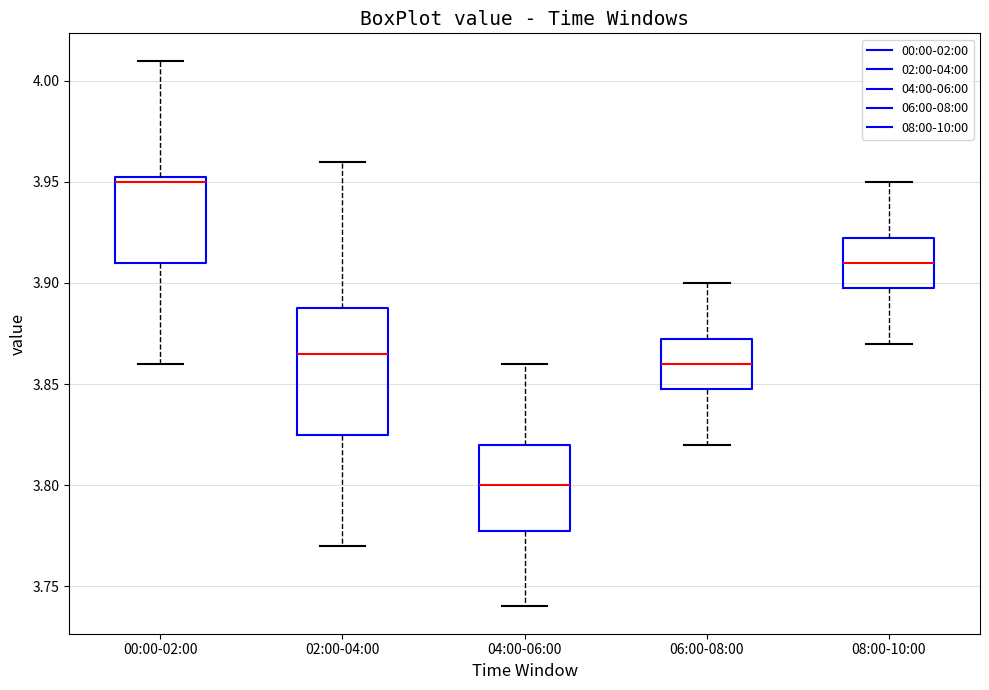

Reading left to right, read every box against the y-axis: the position of its median line, the range the box covers, and the ends of its whiskers. The values are not printed on the chart, so give them approximately, as read against the axis.

00:00-02:00: median 3.950, box 3.910 to 3.955, whiskers 3.860 to 4.010
02:00-04:00: median 3.865, box 3.825 to 3.890, whiskers 3.770 to 3.960
04:00-06:00: median 3.800, box 3.780 to 3.820, whiskers 3.740 to 3.860
06:00-08:00: median 3.860, box 3.850 to 3.875, whiskers 3.820 to 3.900
08:00-10:00: median 3.910, box 3.900 to 3.925, whiskers 3.870 to 3.950